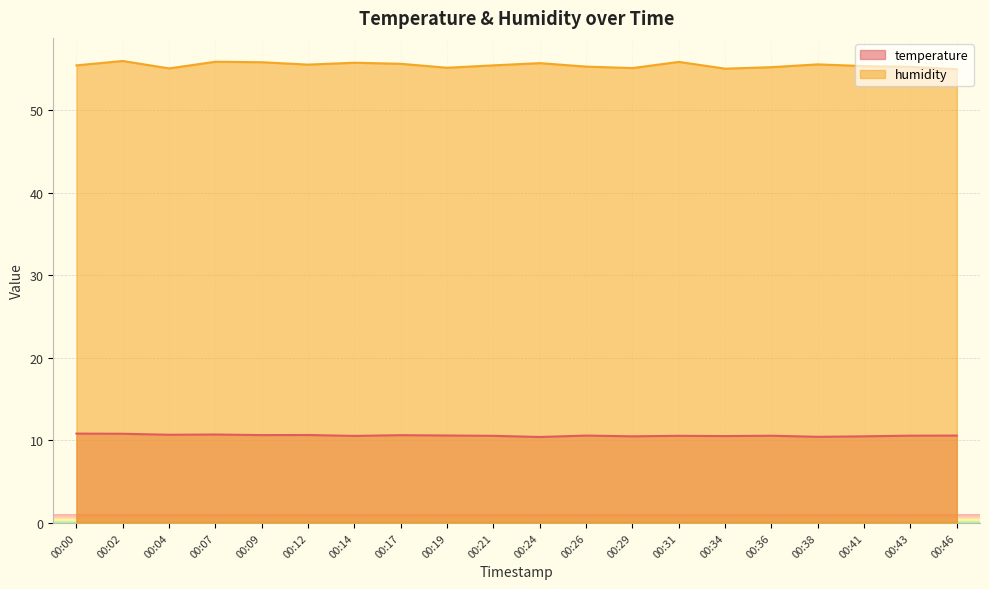

How many lines are shown in the chart?

2